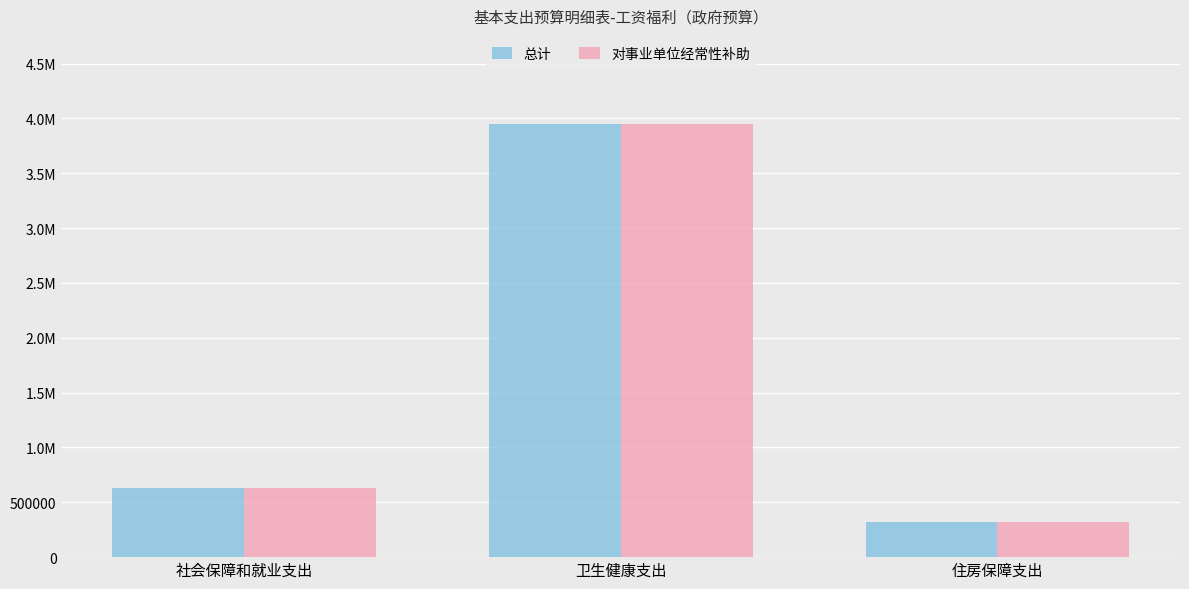

True or false: 总计 has a value of 629892.5 at 社会保障和就业支出.

True